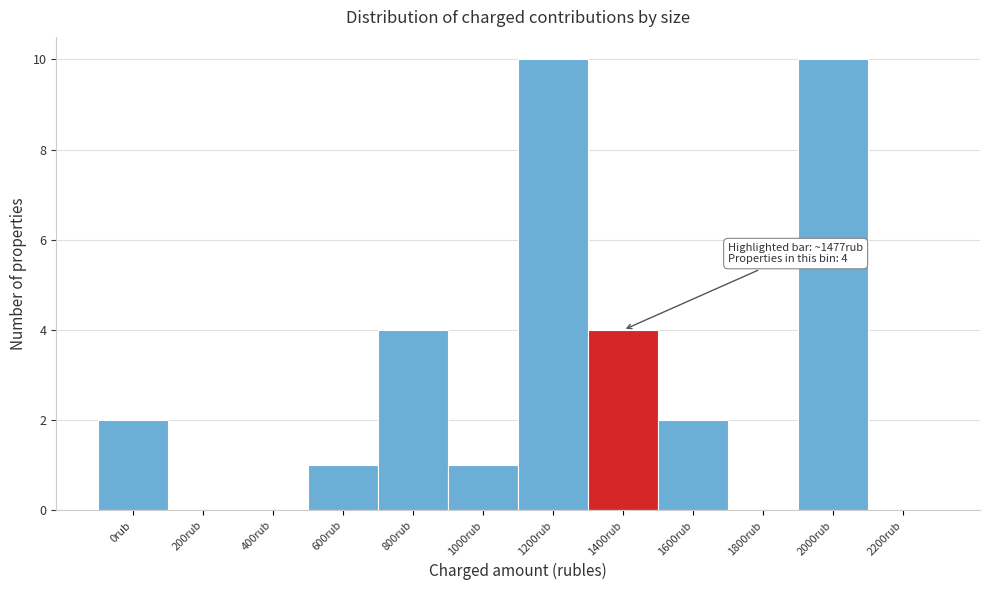

Reading right to left, extract all data points from this chart.

2200rub=0	2000rub=10	1800rub=0	1600rub=2	1400rub=4	1200rub=10	1000rub=1	800rub=4	600rub=1	400rub=0	200rub=0	0rub=2